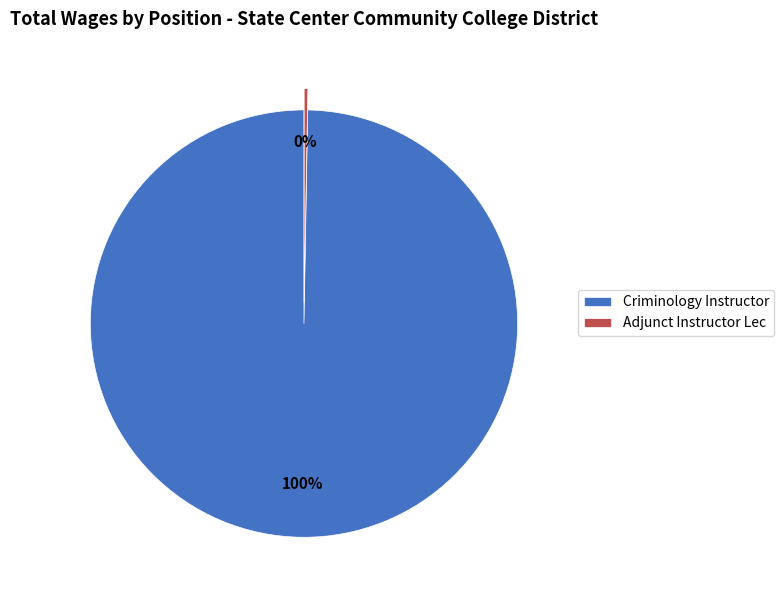

To the nearest percent, what is the combined percentage of Adjunct Instructor Lec and Criminology Instructor?

100%